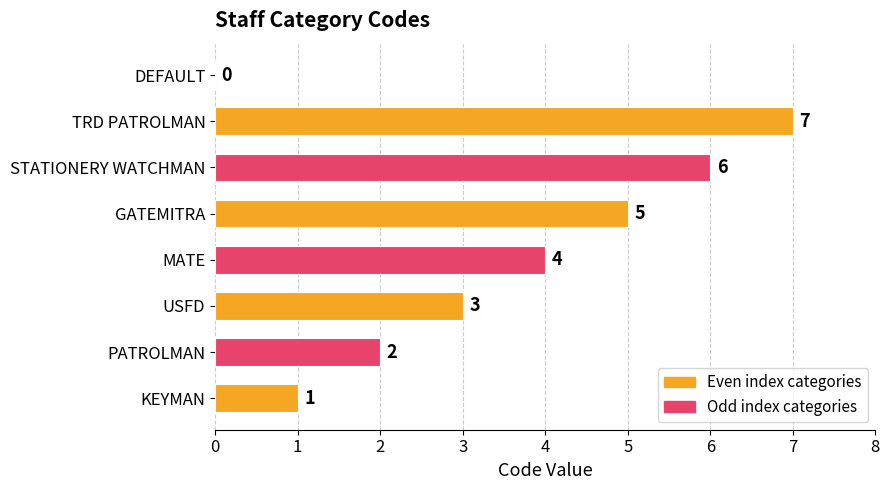

What is the sum of the values at STATIONERY WATCHMAN and MATE?

10